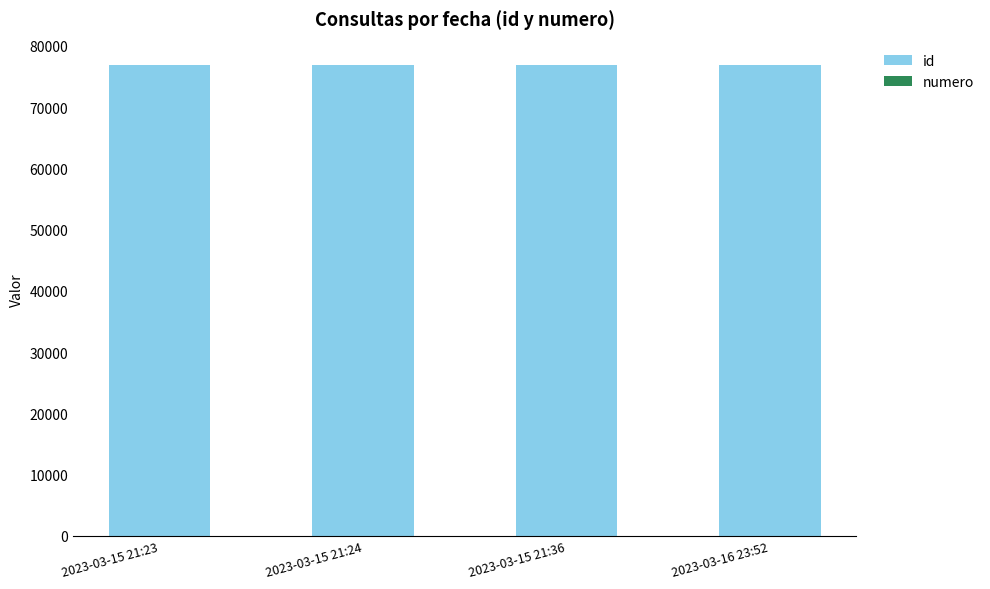

What is the sum of all id values?

307198